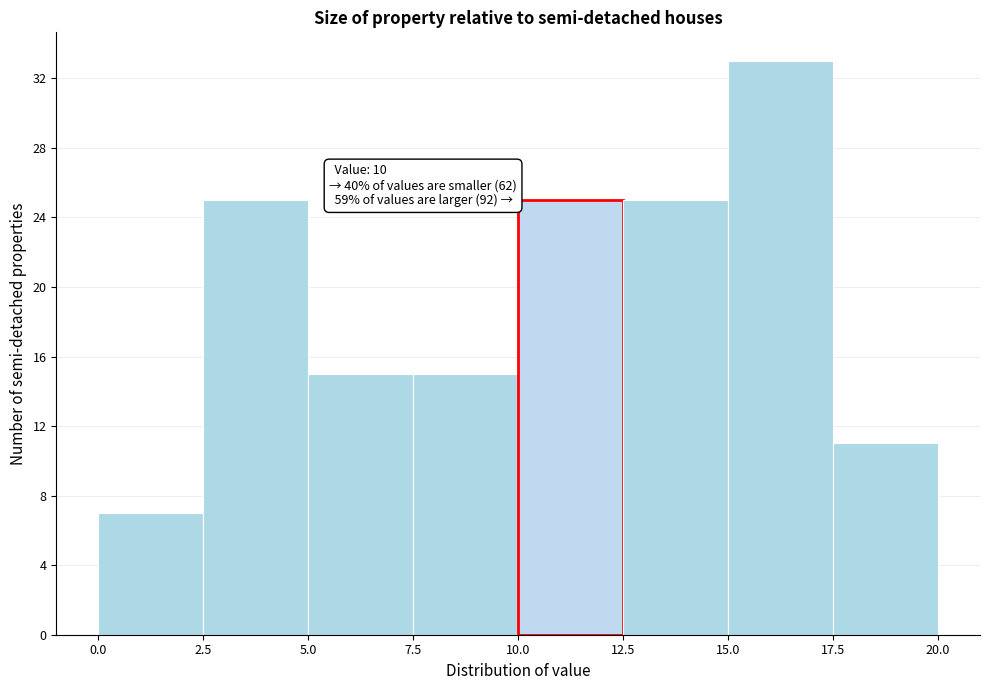

Over which range of the x-axis is the bar tallest?

15.0 to 17.5